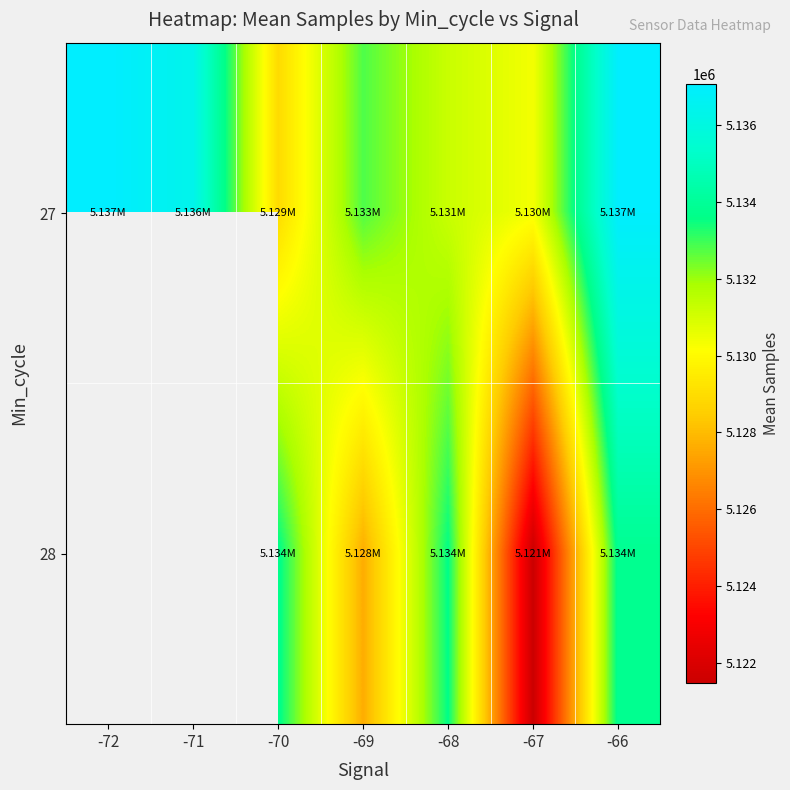

The value of 28 at -66 is 2751310.4. True or false?

False